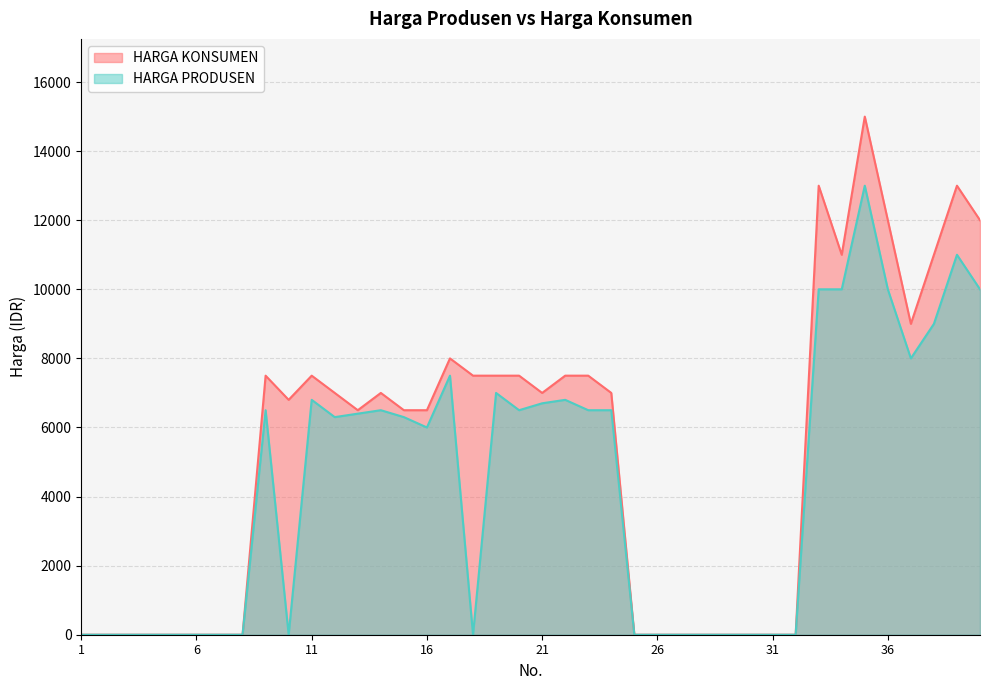

True or false: HARGA PRODUSEN and HARGA KONSUMEN intersect in this chart.

False